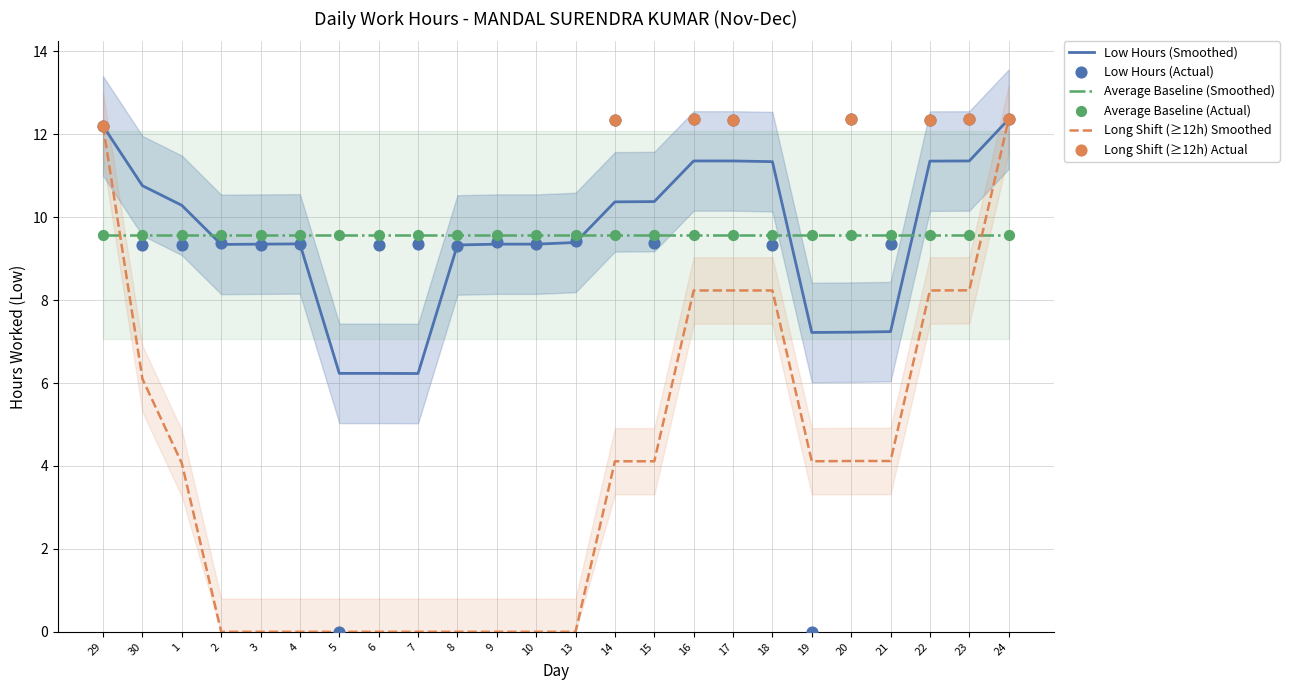

Which series contains the highest Y value?

Low Hours (Actual)